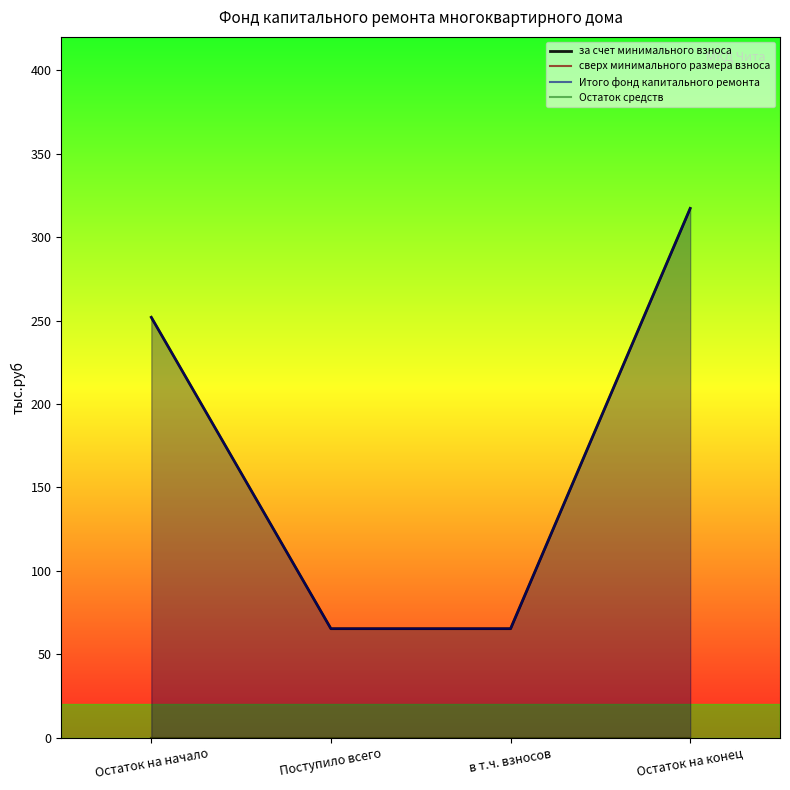

What position from the left is Остаток на начало?

1